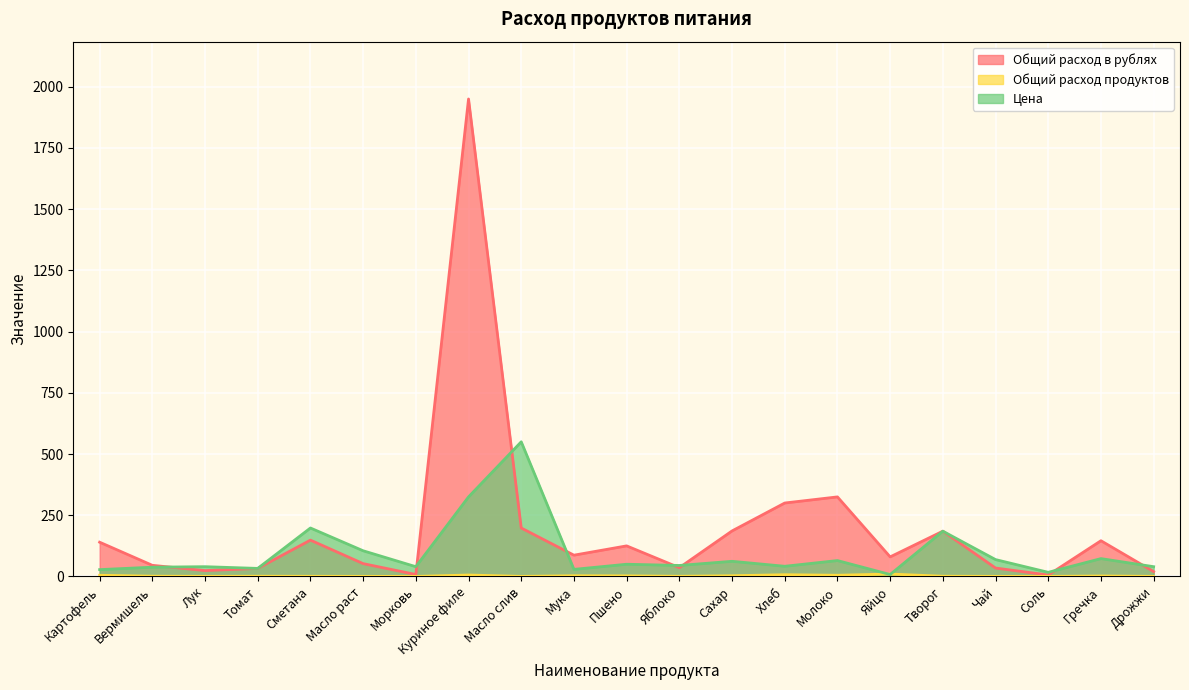

Between which two adjacent categories do Цена and Общий расход в рублях first intersect?

Вермишель and Лук